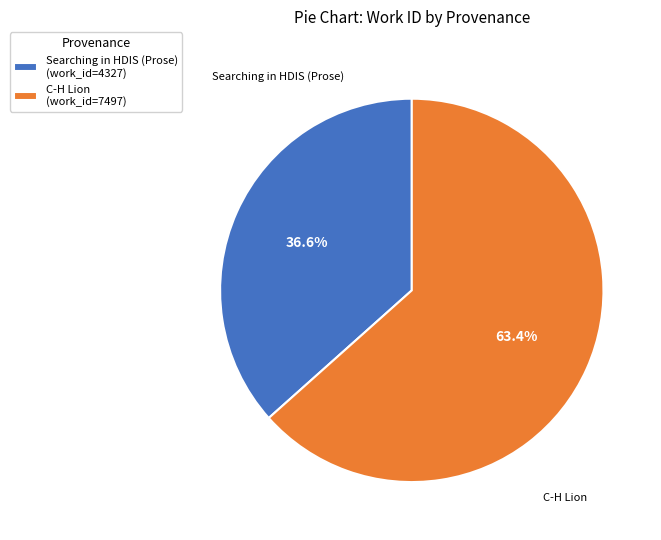

Combined, do C-H Lion and Searching in HDIS (Prose) account for over 50%?

Yes